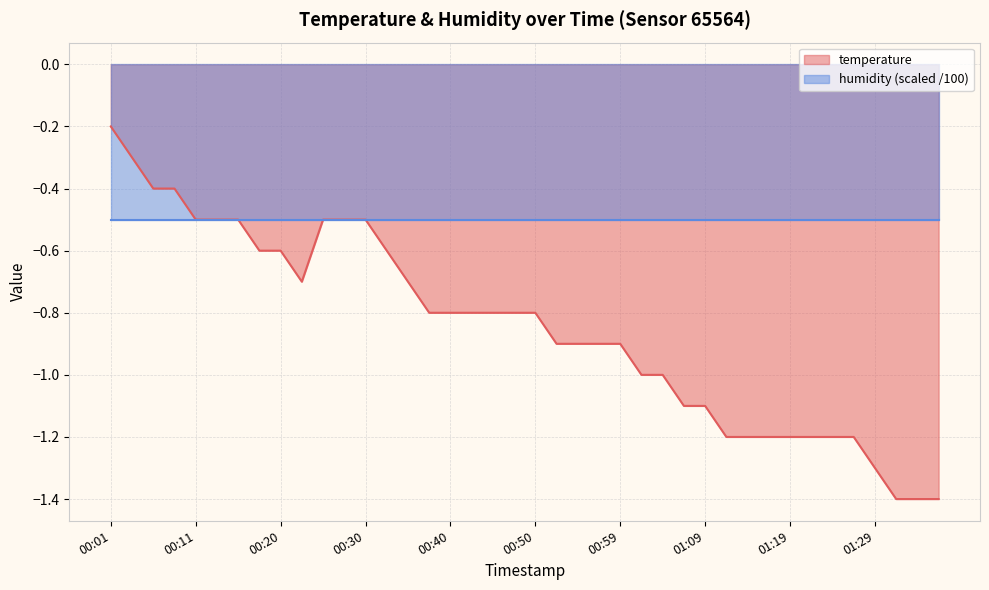

Reading right to left, extract all data points from this chart.

01:36=-1.4	01:34=-1.4	01:31=-1.4	01:29=-1.3	01:26=-1.2	01:24=-1.2	01:21=-1.2	01:19=-1.2	01:16=-1.2	01:14=-1.2	01:12=-1.2	01:09=-1.1	01:07=-1.1	01:04=-1.0	01:02=-1.0	00:59=-0.9	00:57=-0.9	00:55=-0.9	00:52=-0.9	00:50=-0.8	00:47=-0.8	00:45=-0.8	00:42=-0.8	00:40=-0.8	00:37=-0.8	00:35=-0.7	00:33=-0.6	00:30=-0.5	00:28=-0.5	00:25=-0.5	00:23=-0.7	00:20=-0.6	00:18=-0.6	00:15=-0.5	00:13=-0.5	00:11=-0.5	00:08=-0.4	00:06=-0.4	00:03=-0.3	00:01=-0.2